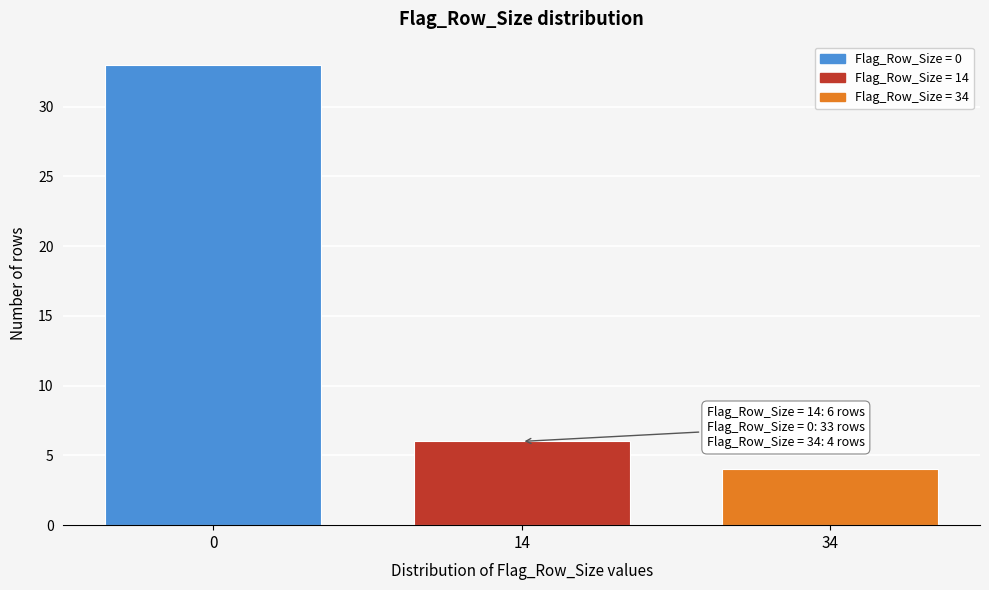

Reading right to left, what are all the values shown in this chart?

4	6	33